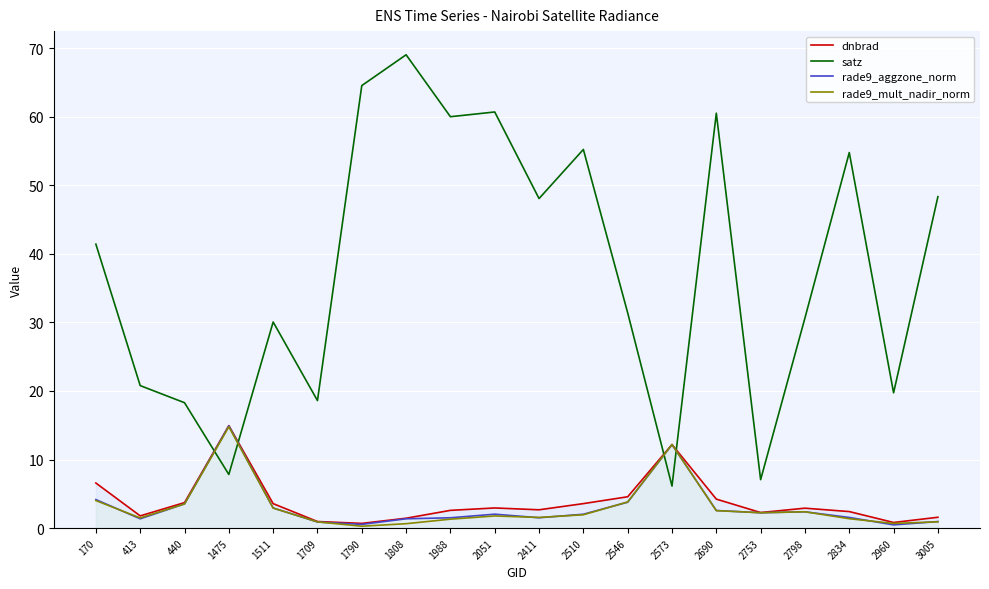

Which series changed the most between 413 and 2753?

satz